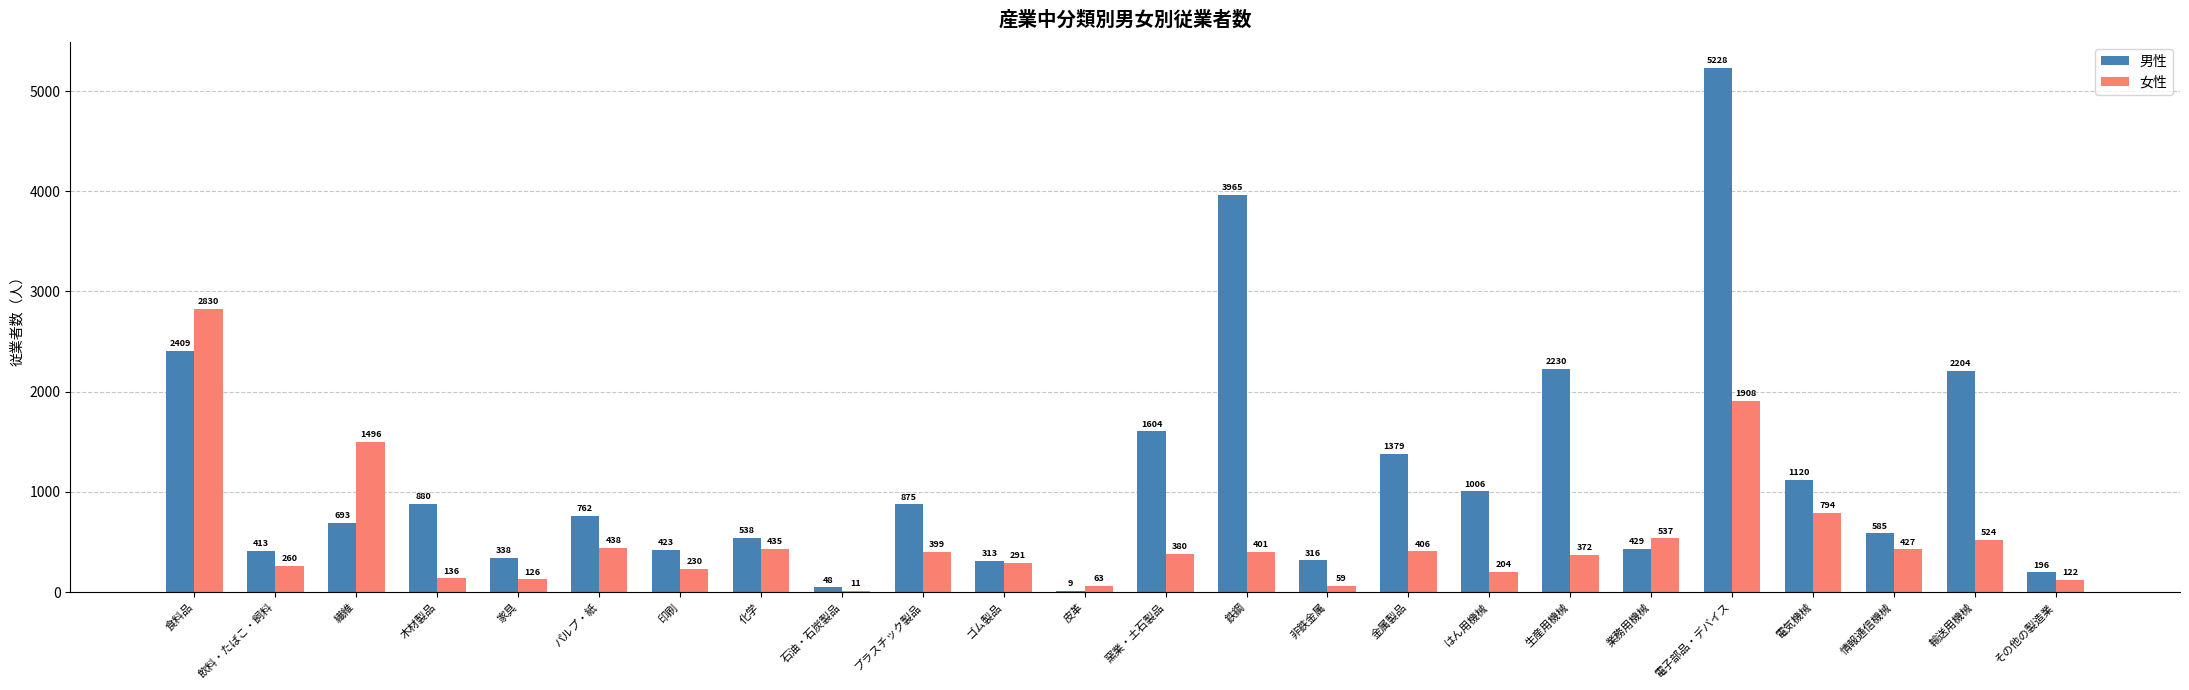

Between 食料品 and 生産用機械, which series saw the biggest shift?

女性